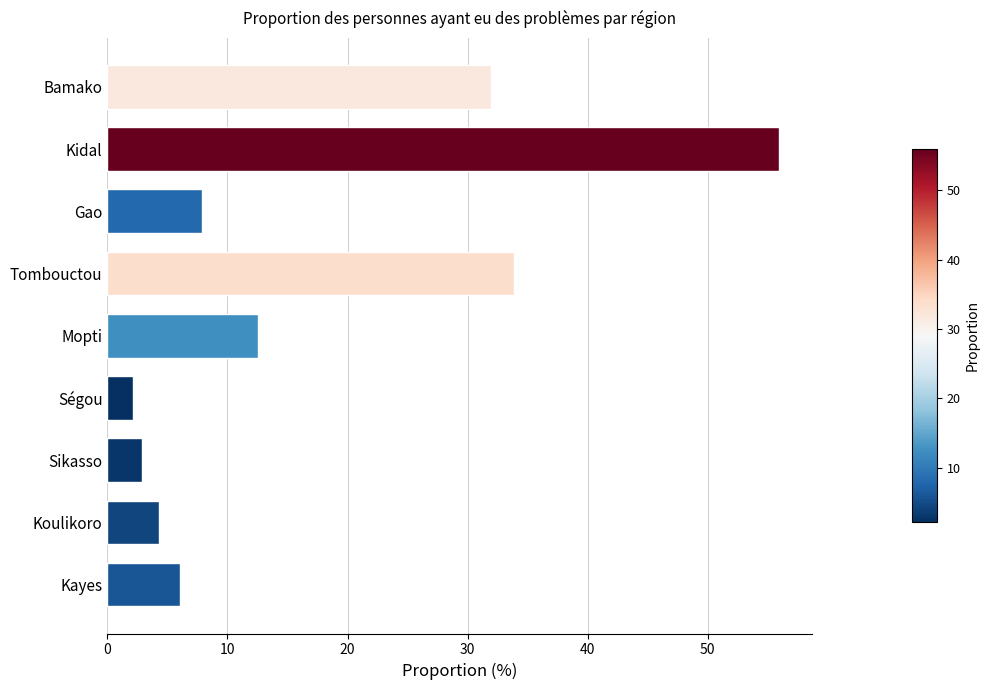

Where is the data nearest to the value 29?

Bamako